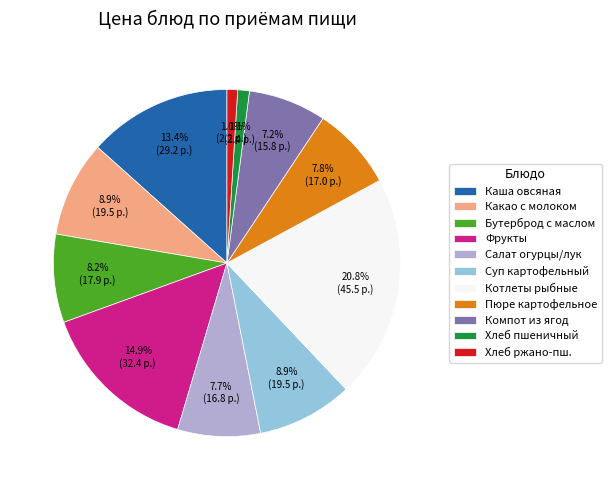

How many segments does this pie chart have?

11